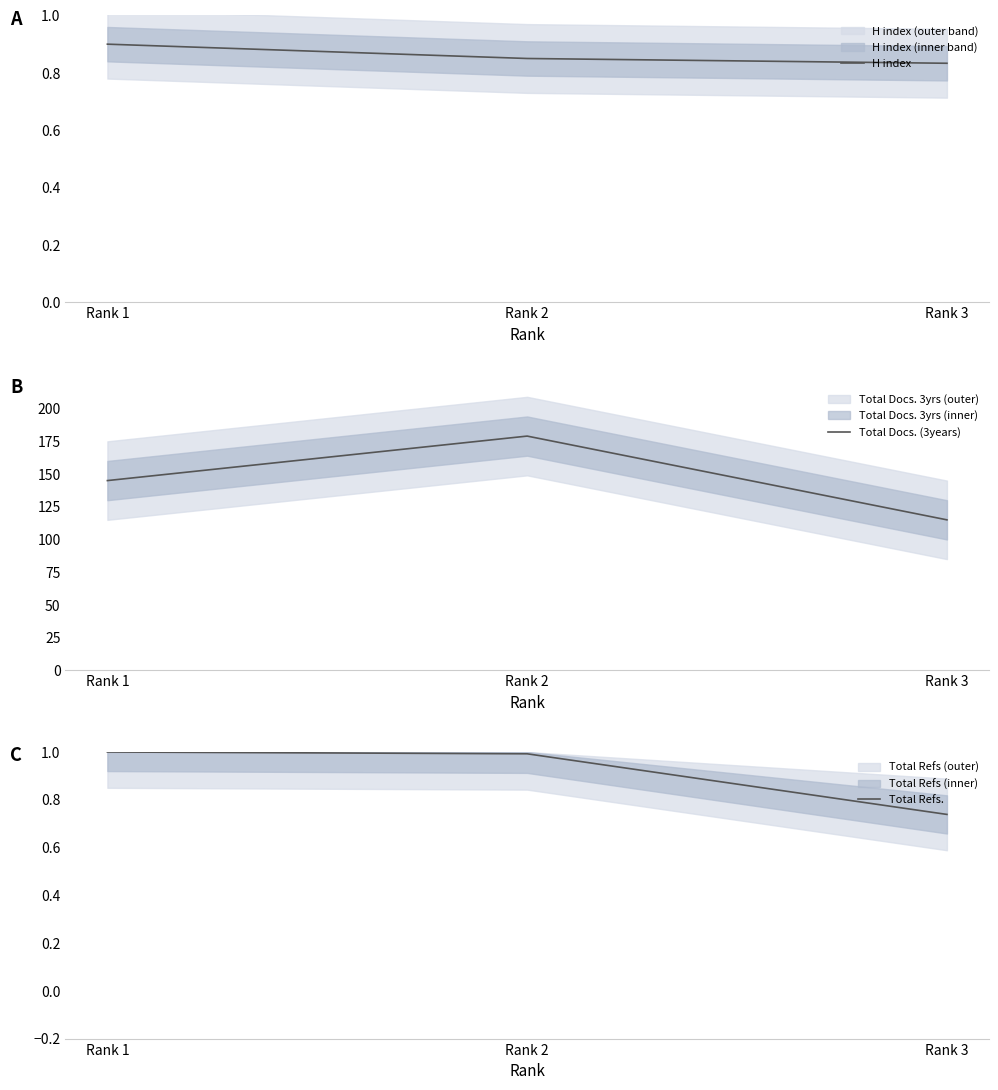

Does the chart display data point markers on the line(s)?

No